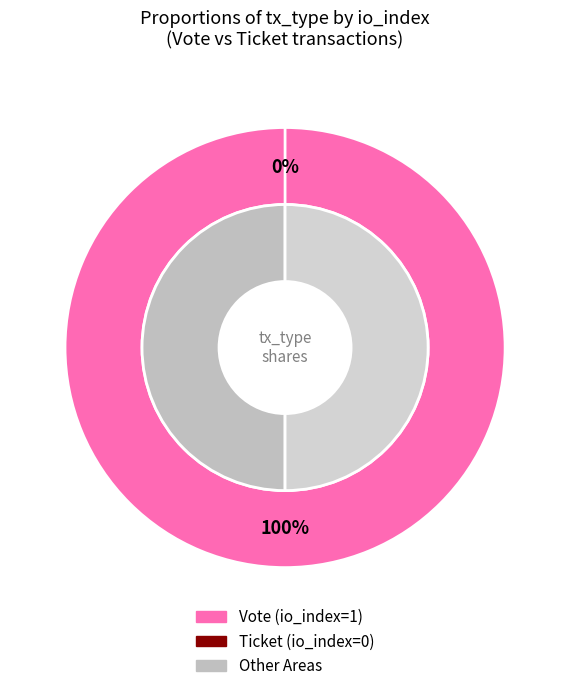

What is the majority slice?

Vote